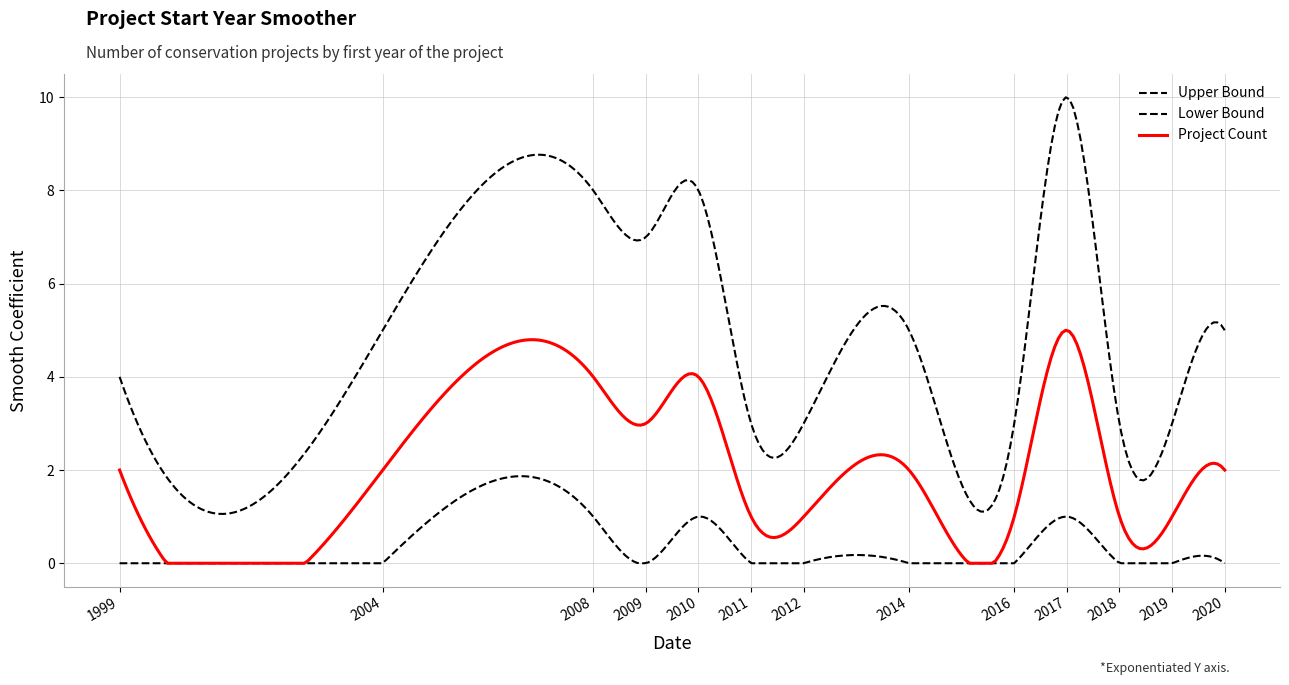

How many lines are shown in the chart?

3